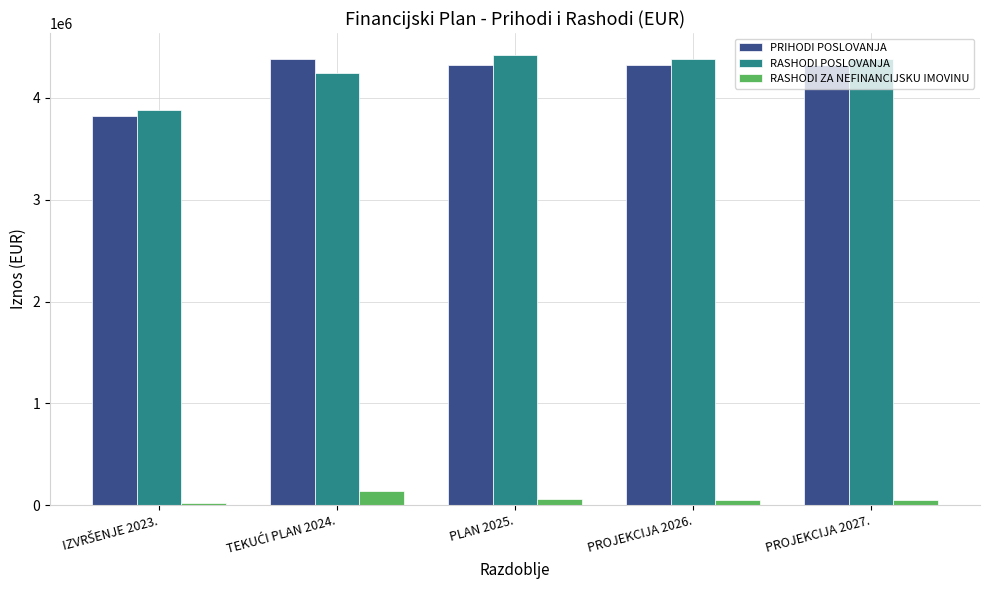

What is the lowest value of the RASHODI POSLOVANJA series?

3885226